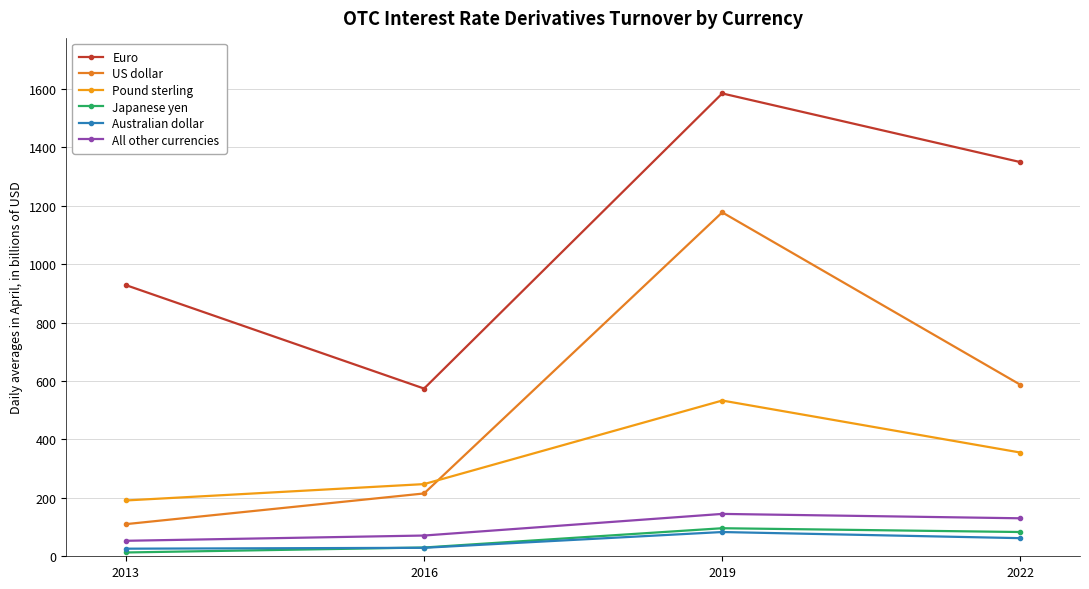

True or false: Euro and Australian dollar intersect in this chart.

False